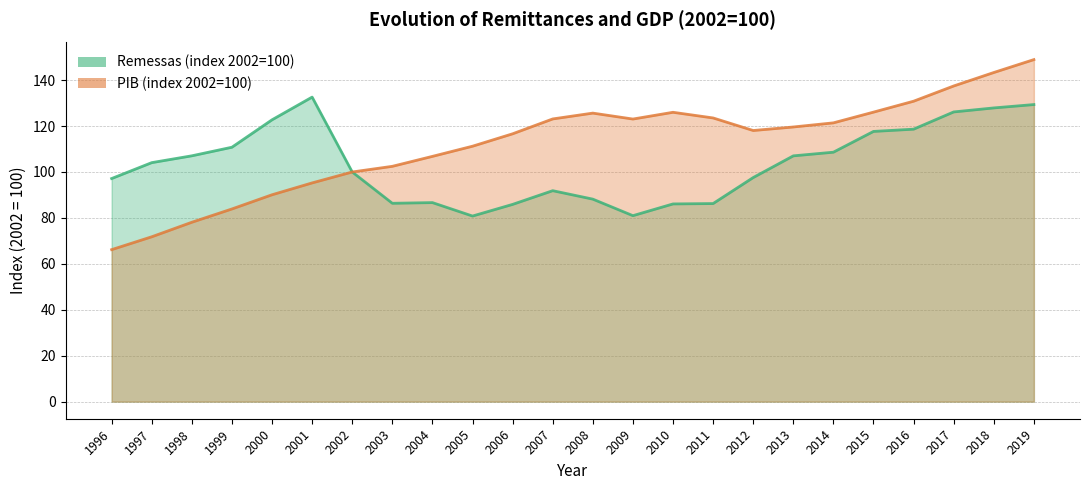

The value of Remessas (index 2002=100) at 2008 is 157.6. True or false?

False